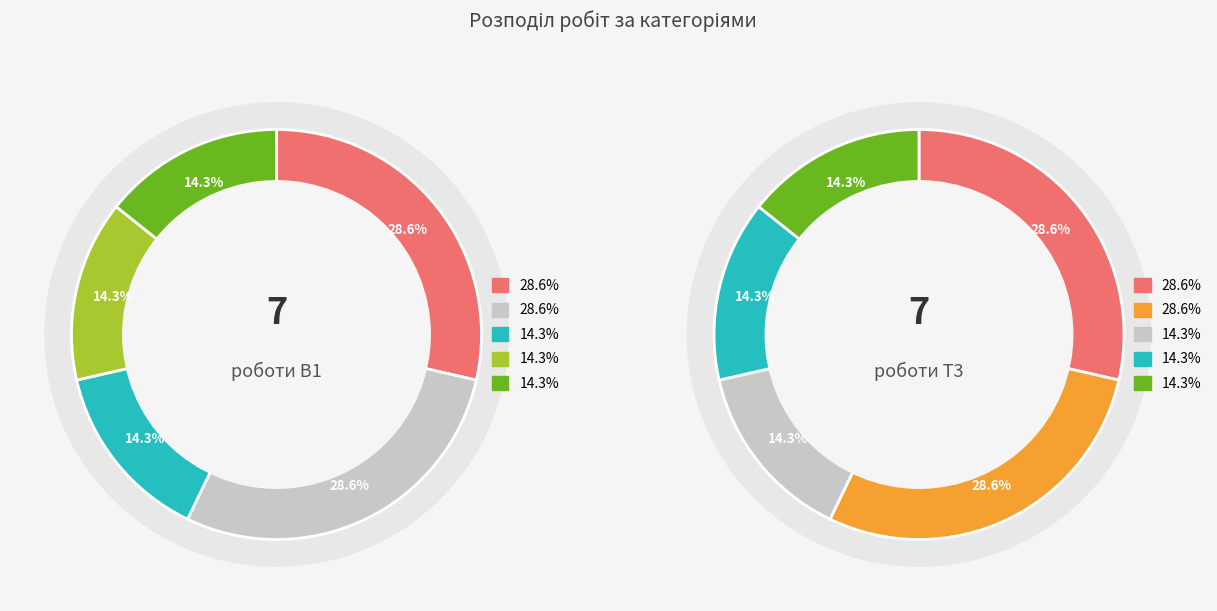

True or false: Монтаж вузла обліку (В1) accounts for 4% of the total.

False